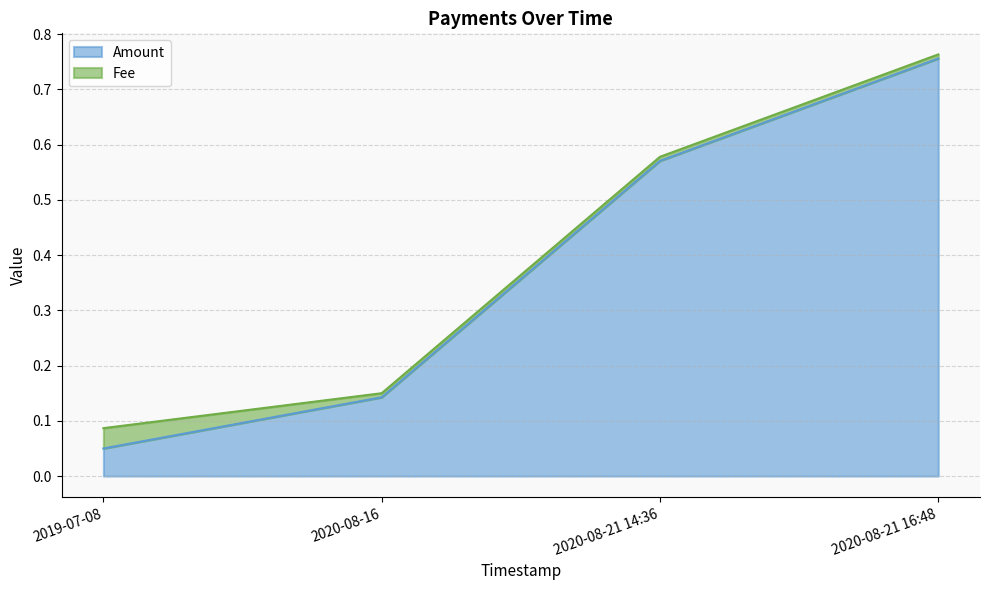

The value at 2019-07-08 is 0.1. True or false?

True